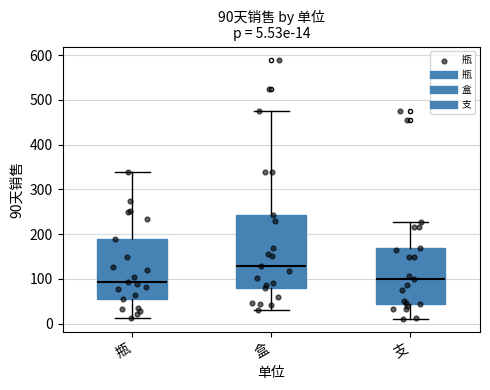

Comparing the boxes themselves (not the whiskers), which one is the tallest?

盒